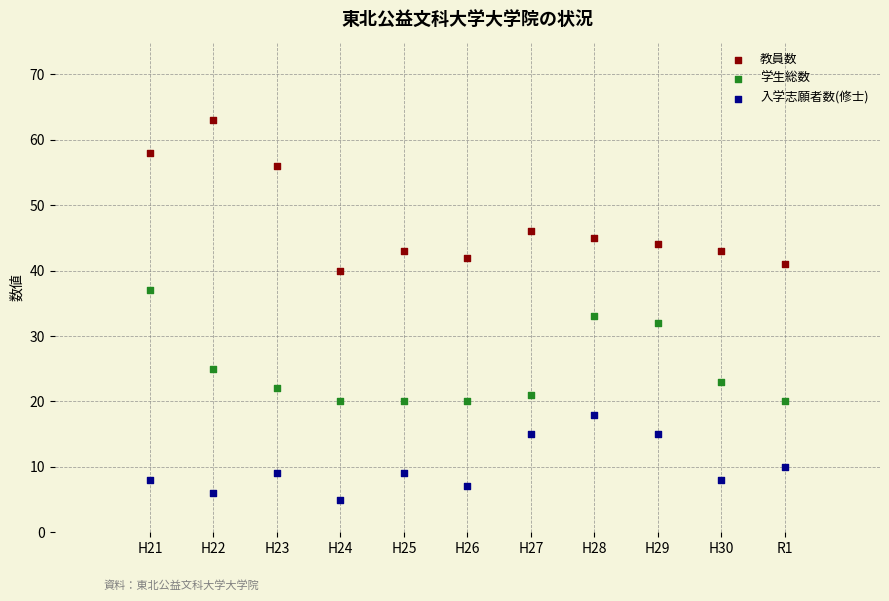

Across all data points, what is the range of X values (max minus min)?

10